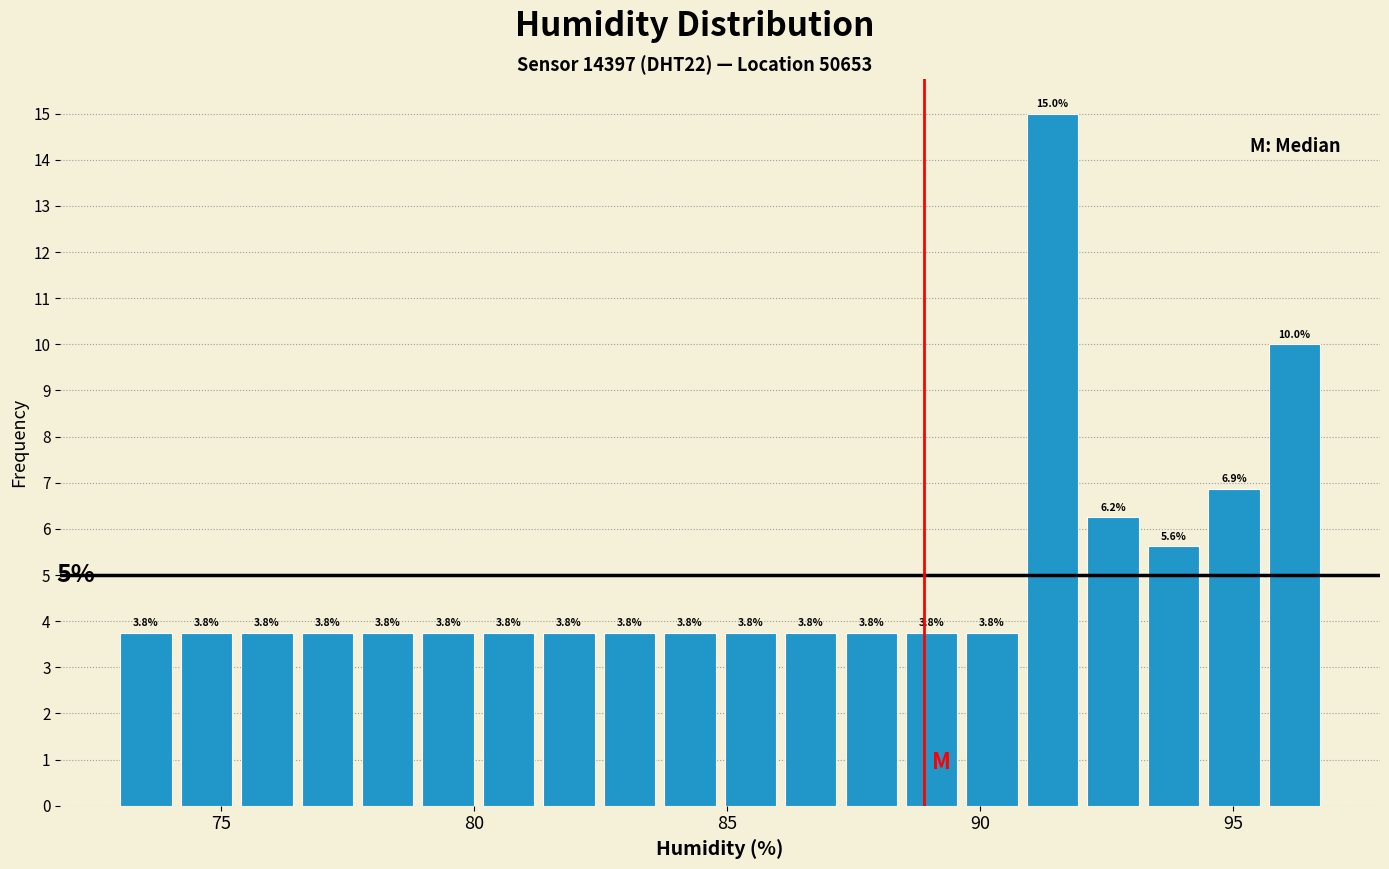

Around what value on the x-axis is the tallest bar? Give the approximate position of its centre, as read against the axis.

91.5